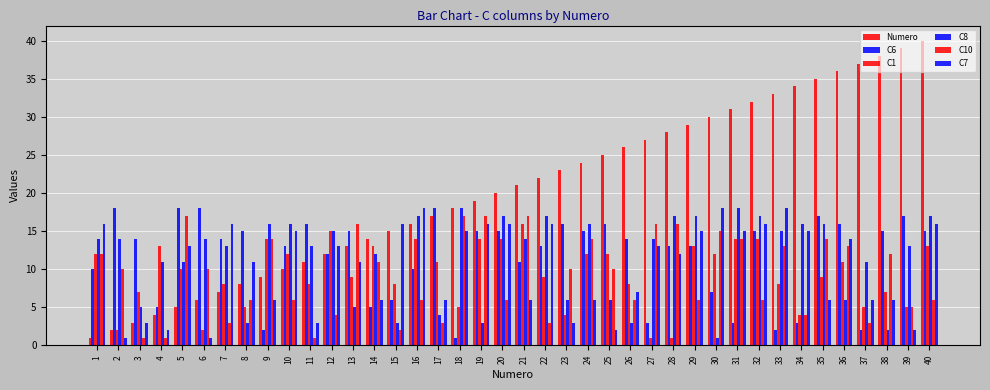

What is the difference between the second highest and minimum values in the Numero series?

38